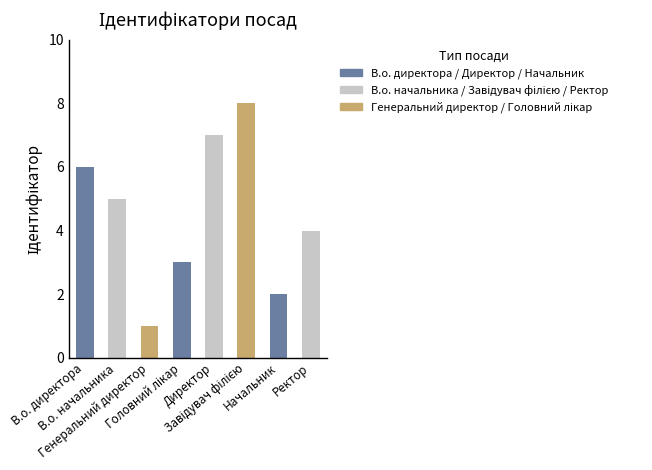

How many bars are there in total?

8